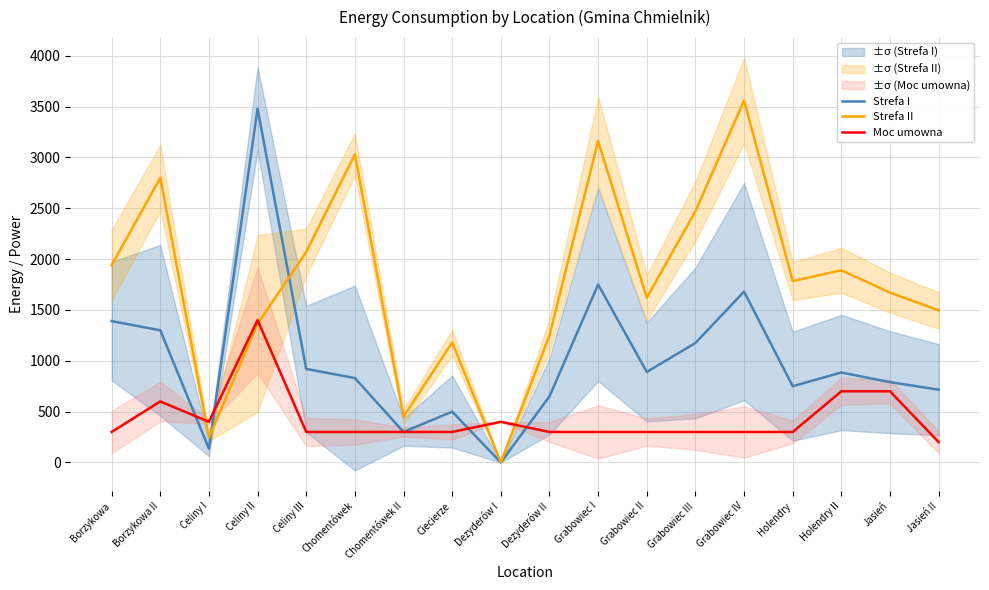

At which category is the sum across all series the highest?

Celiny II